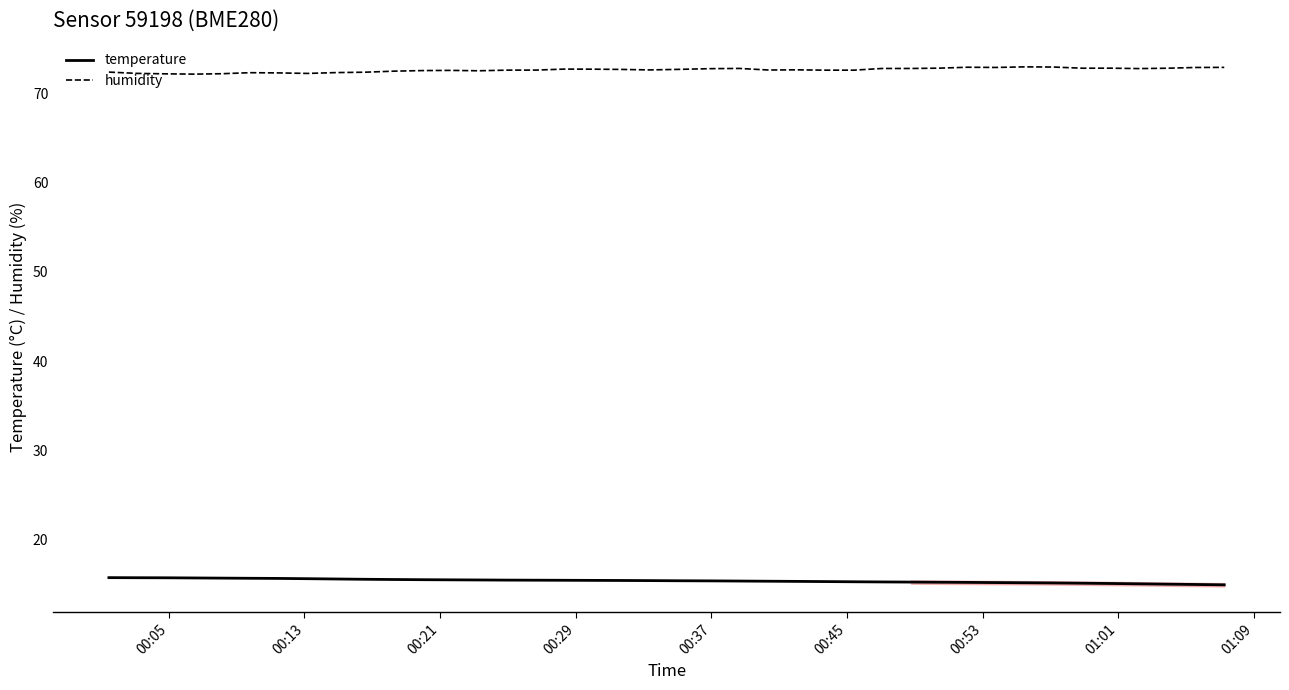

Count the number of data series in this chart.

2